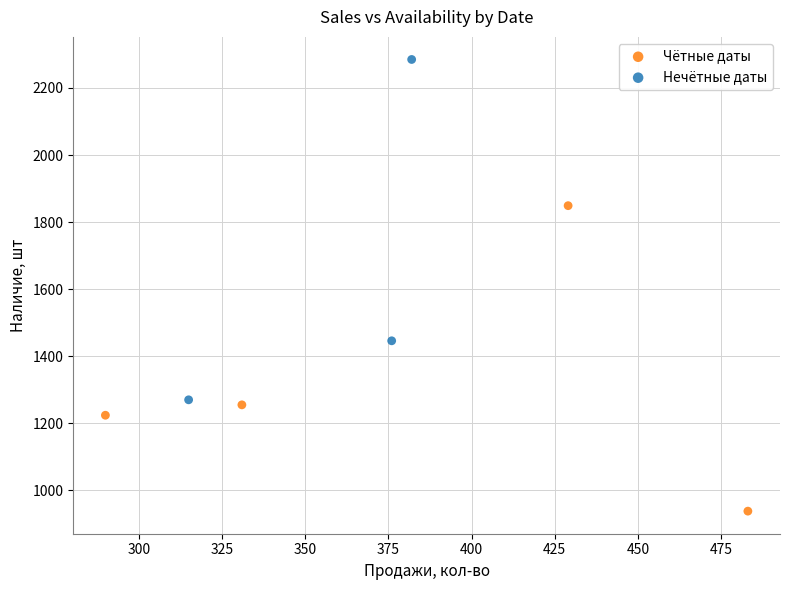

Which series reaches the maximum Y coordinate?

Нечётные даты